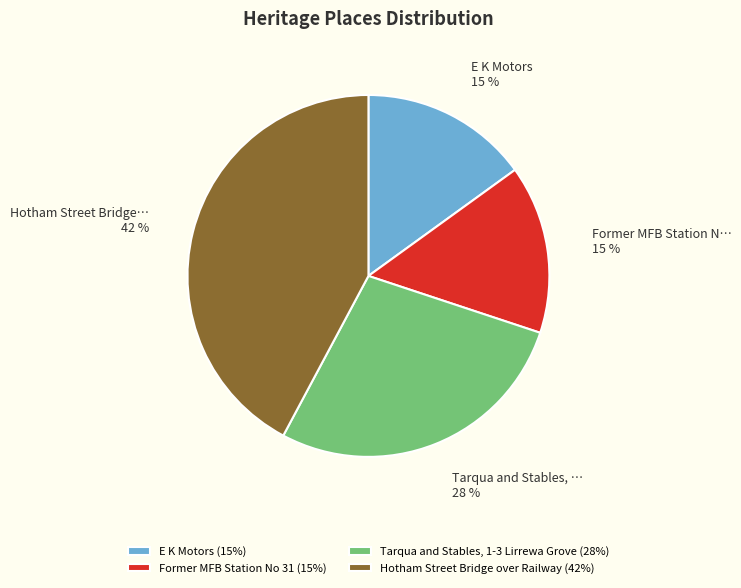

Do E K Motors (15%) and Hotham Street Bridge over Railway (42%) together represent more than half of the pie?

Yes